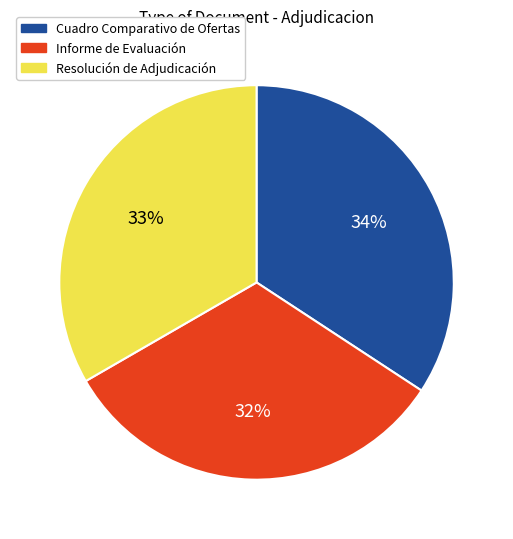

What percentage is the Cuadro Comparativo de Ofertas slice, to the nearest percent?

34%